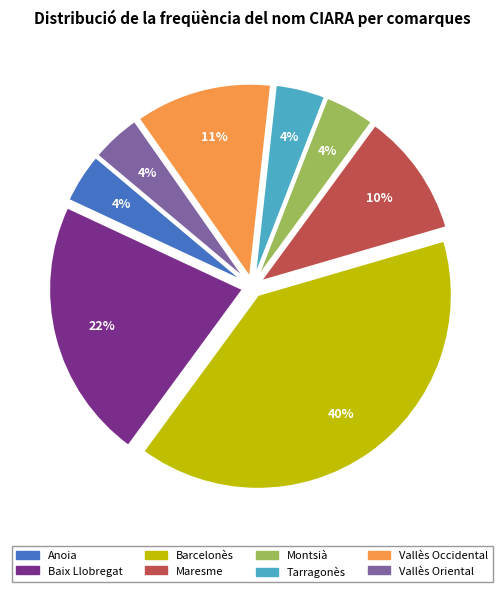

Which slice is the largest?

Barcelonès